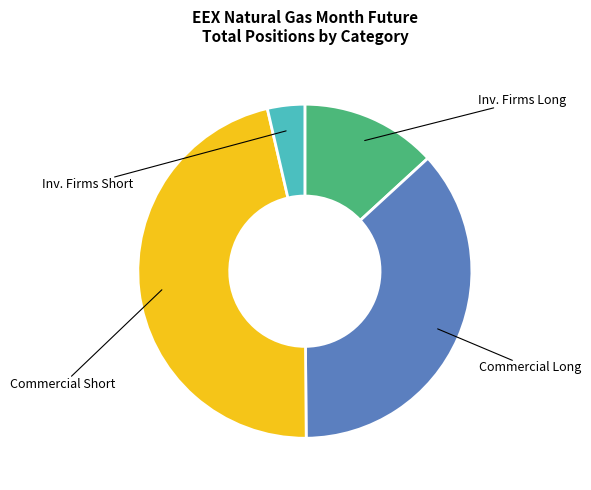

Does any single category account for the majority?

No